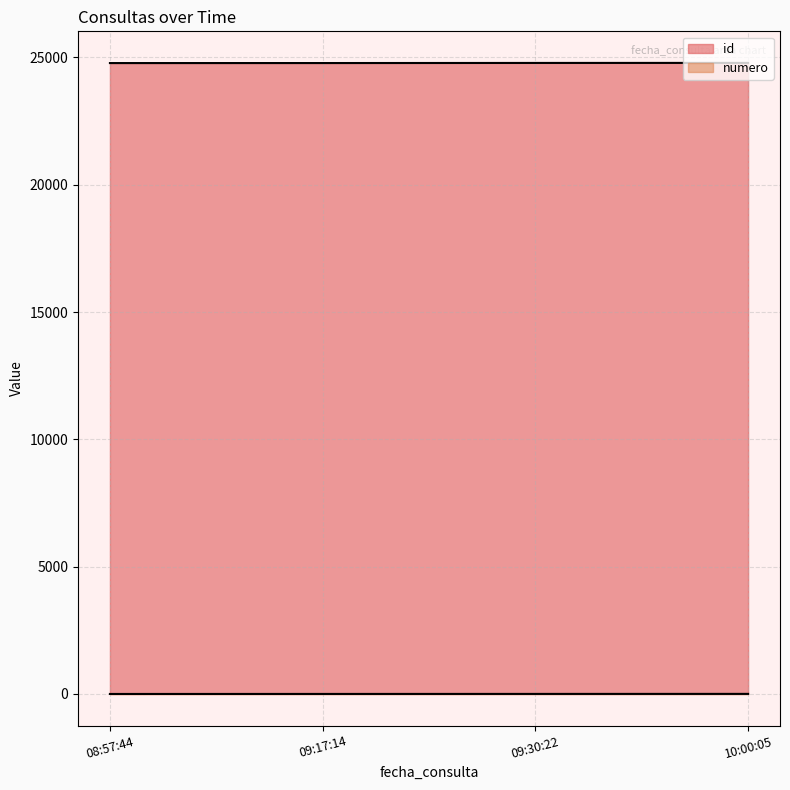

Which category has the highest value in the numero series?

10:00:05